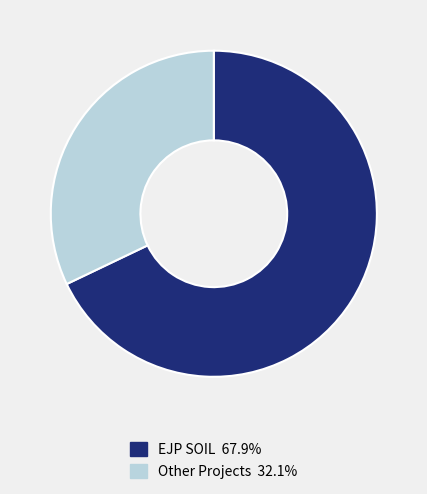

What is the ratio of the value at EJP SOIL 67.9% to the value at Other Projects 32.1%?

2.1